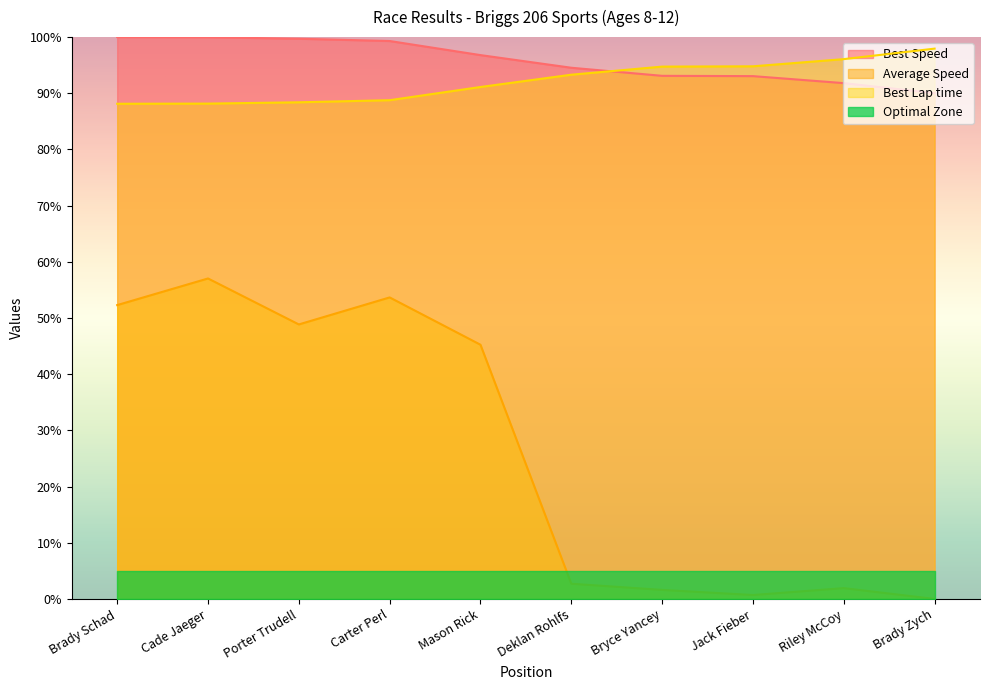

How many data points in Best Lap time are less than 93?

5